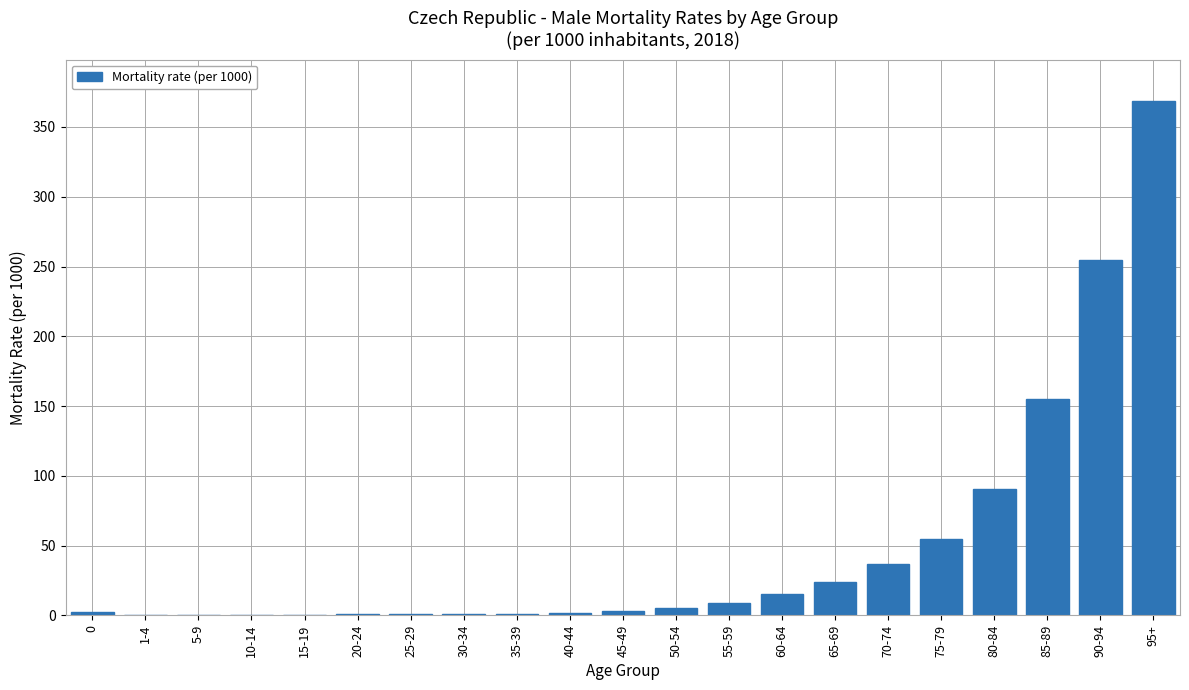

True or false: the data shows 154.8 at 85-89.

True